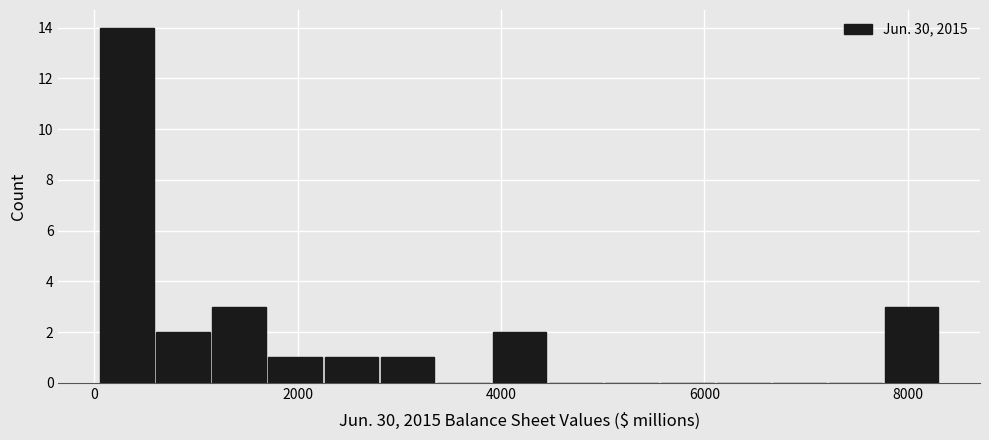

Around what value on the x-axis is the tallest bar? Give the approximate position of its centre, as read against the axis.

400